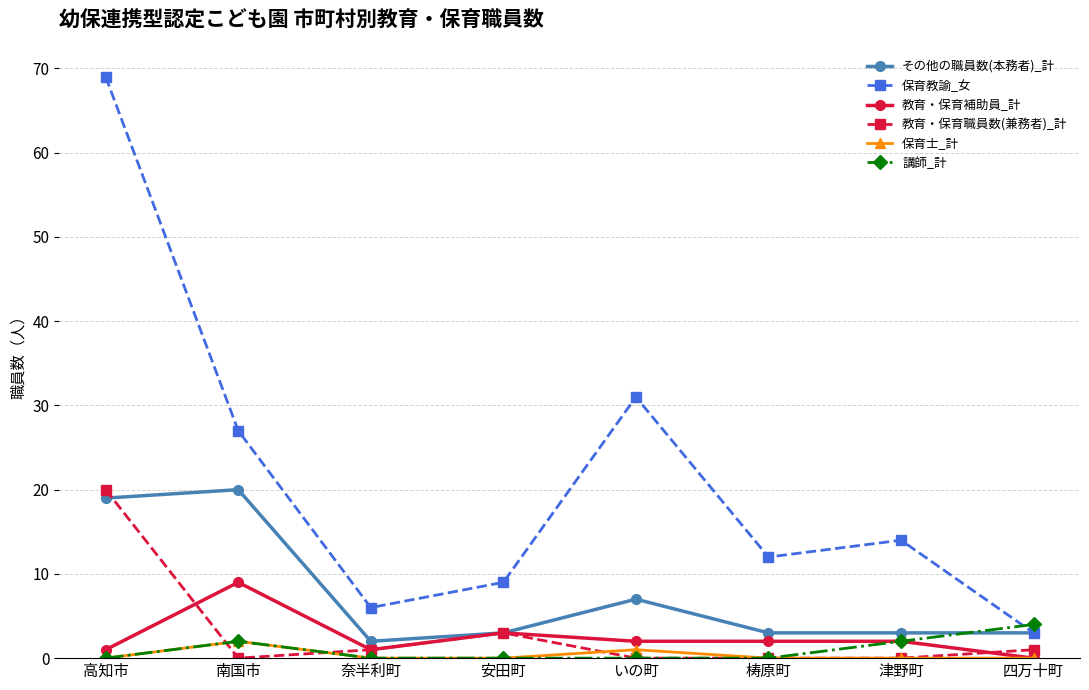

What is the label of the 8th point from the left?

四万十町